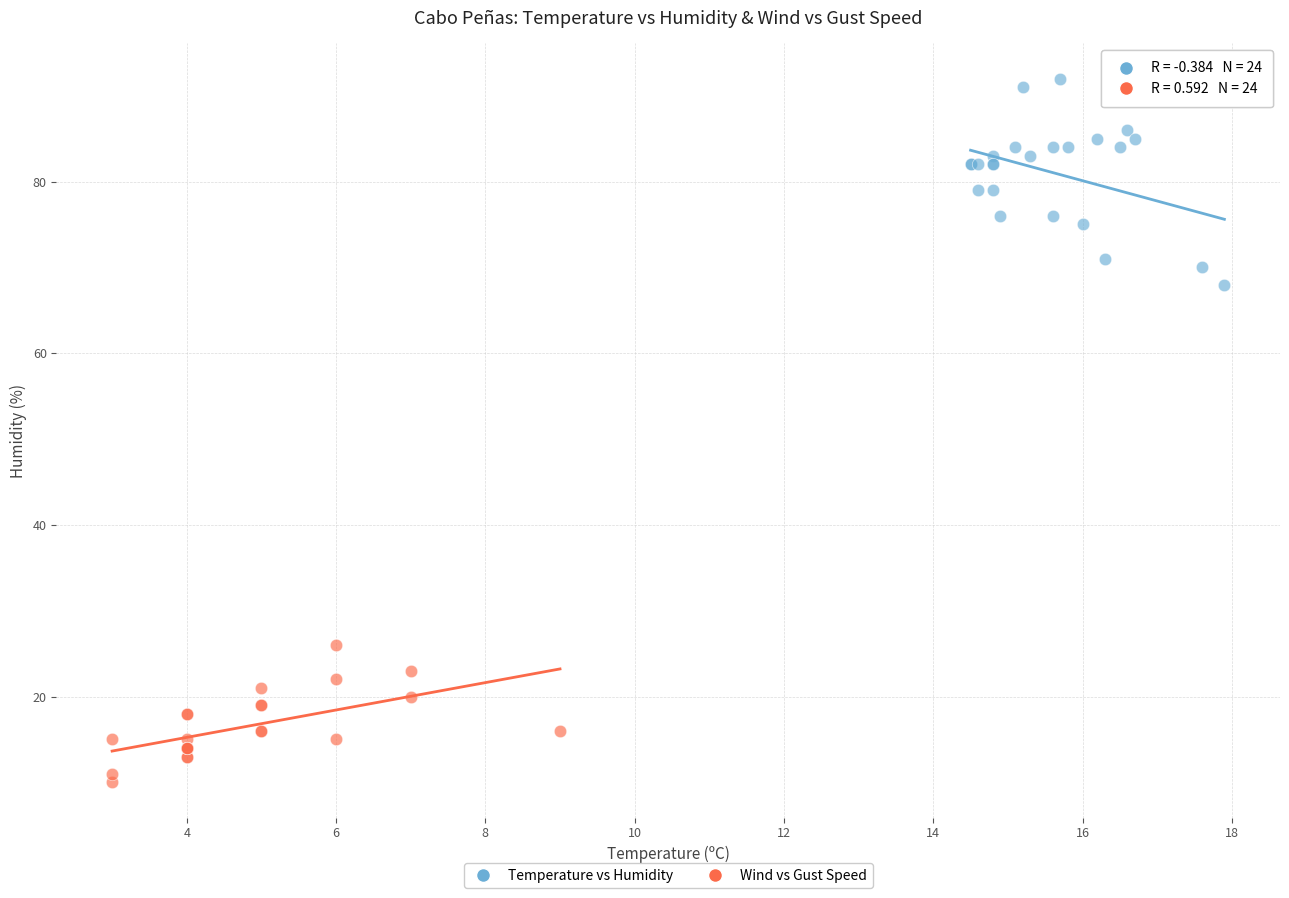

Which series reaches the minimum Y coordinate?

Wind vs Gust Speed